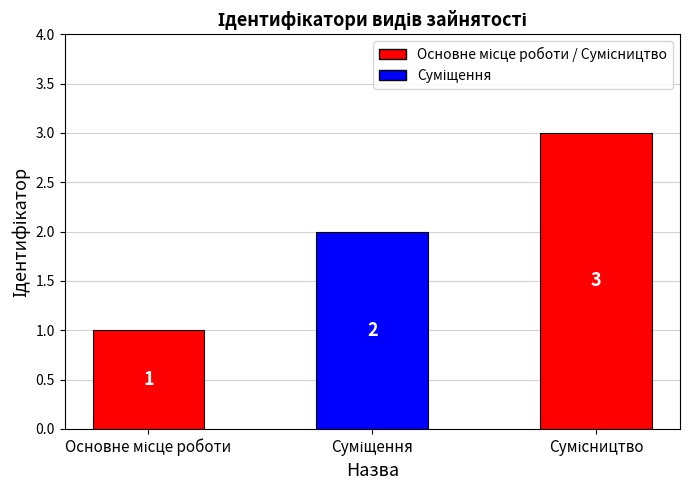

How many values are between 1 and 3?

3